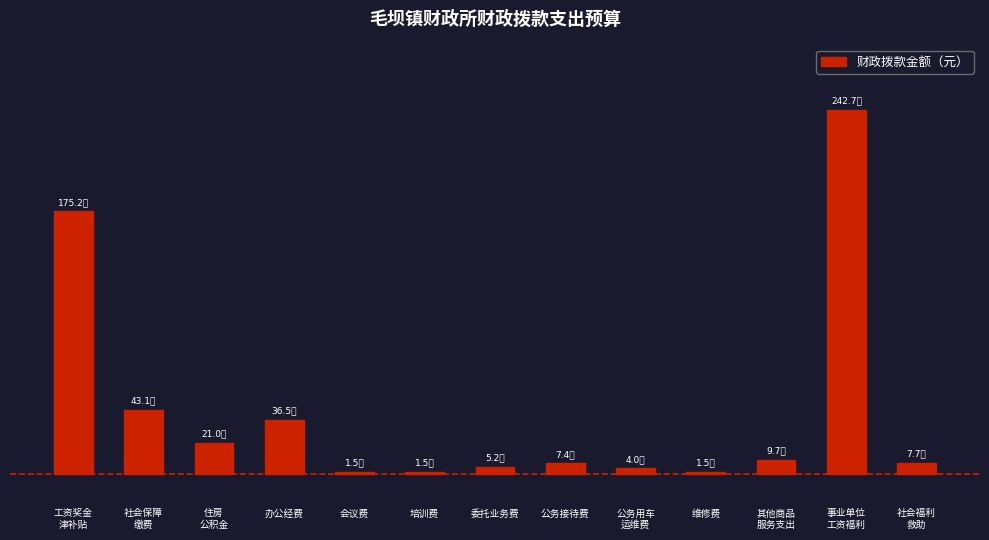

Does the chart contain any negative values?

No